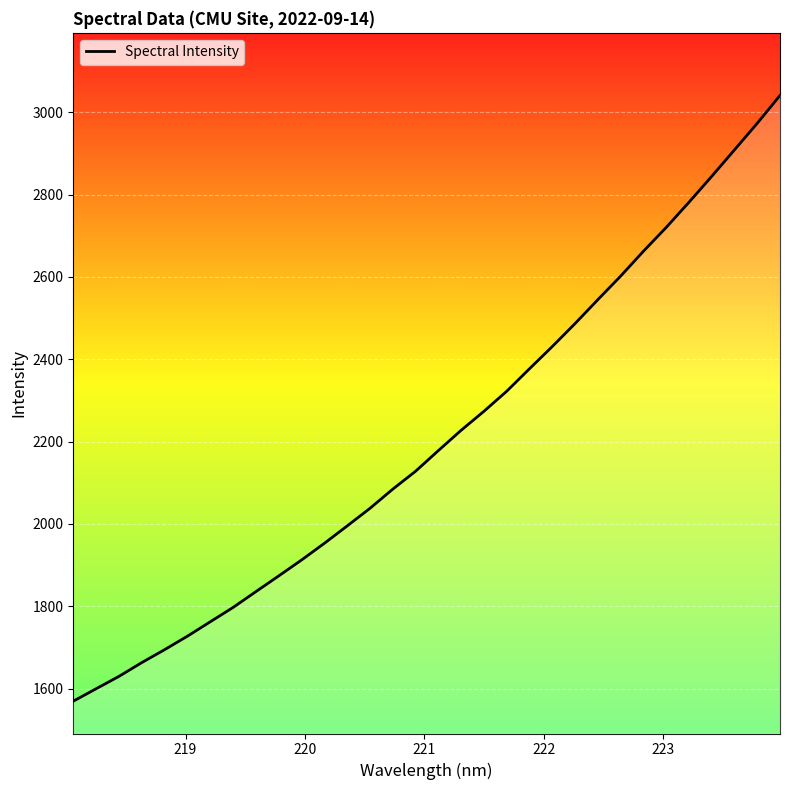

What is the difference between the maximum and minimum values?

1471.3